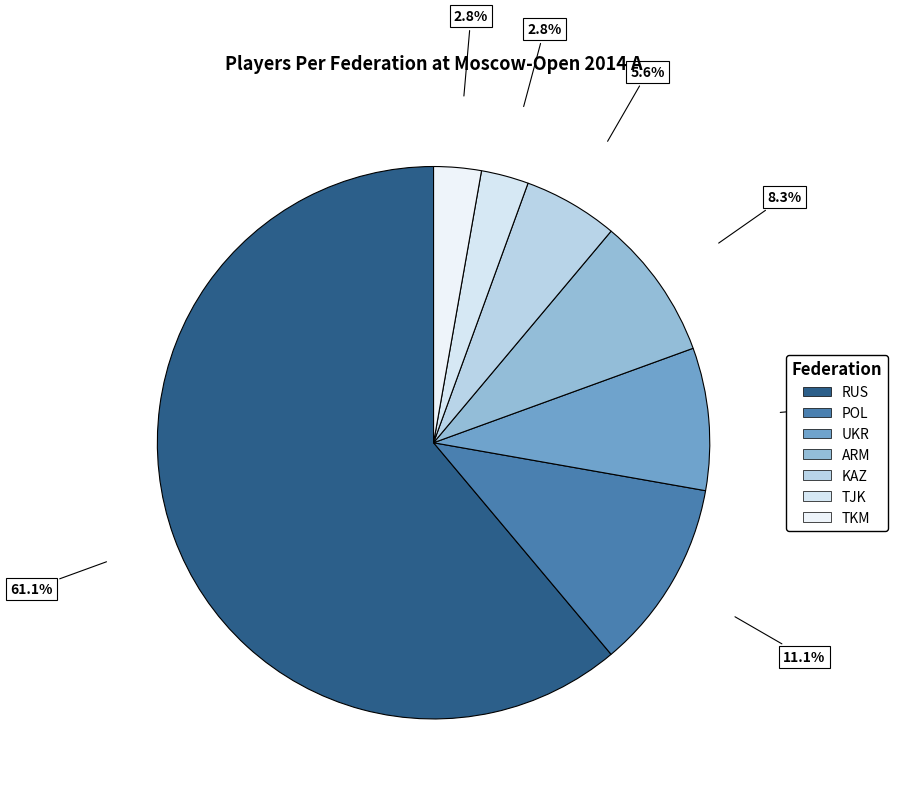

True or false: TKM accounts for 3% of the total.

True